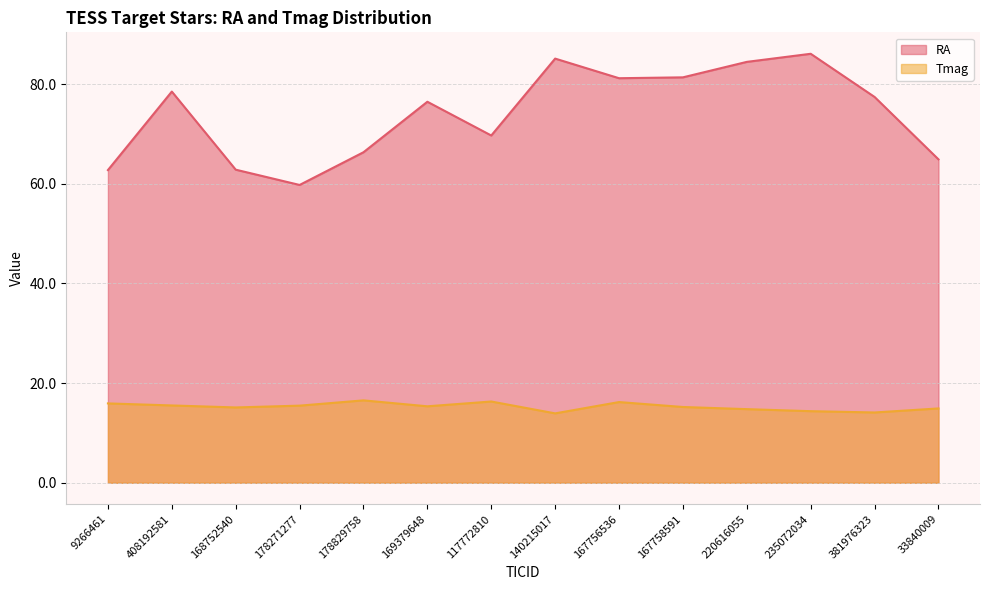

What is the difference between the maximum and minimum values in the Tmag series?

2.6